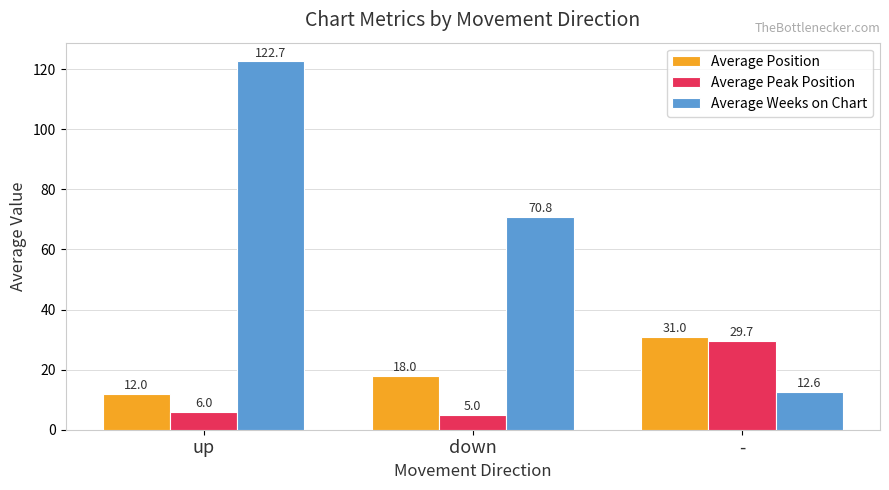

Is it true that Average Position equals 12.0 at up?

True